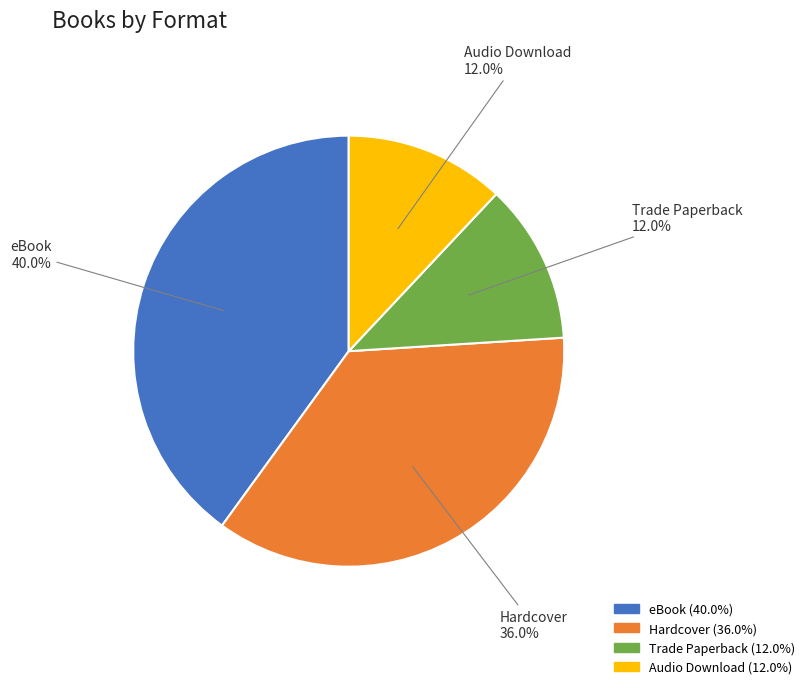

Is there a majority slice in this chart?

No